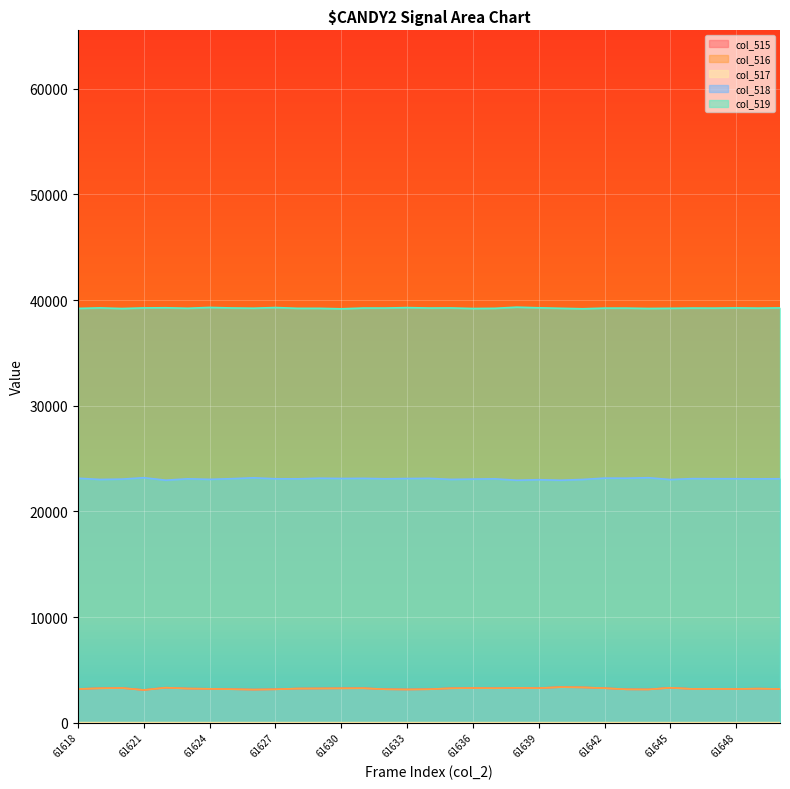

Does the chart display data point markers on the line(s)?

No